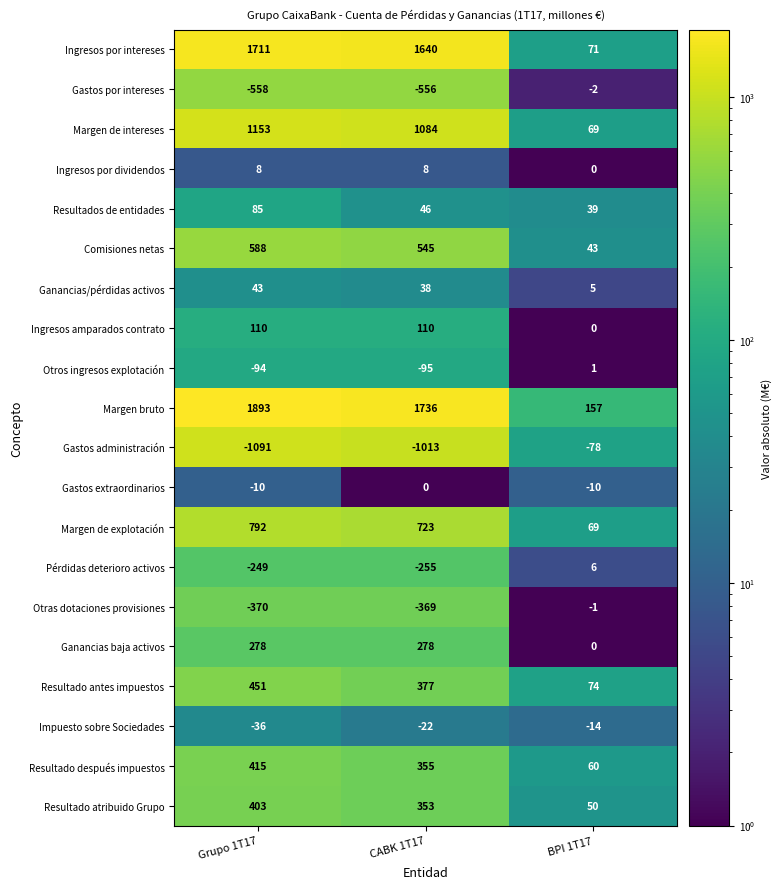

The value of Margen bruto at BPI 1T17 is 157. True or false?

True